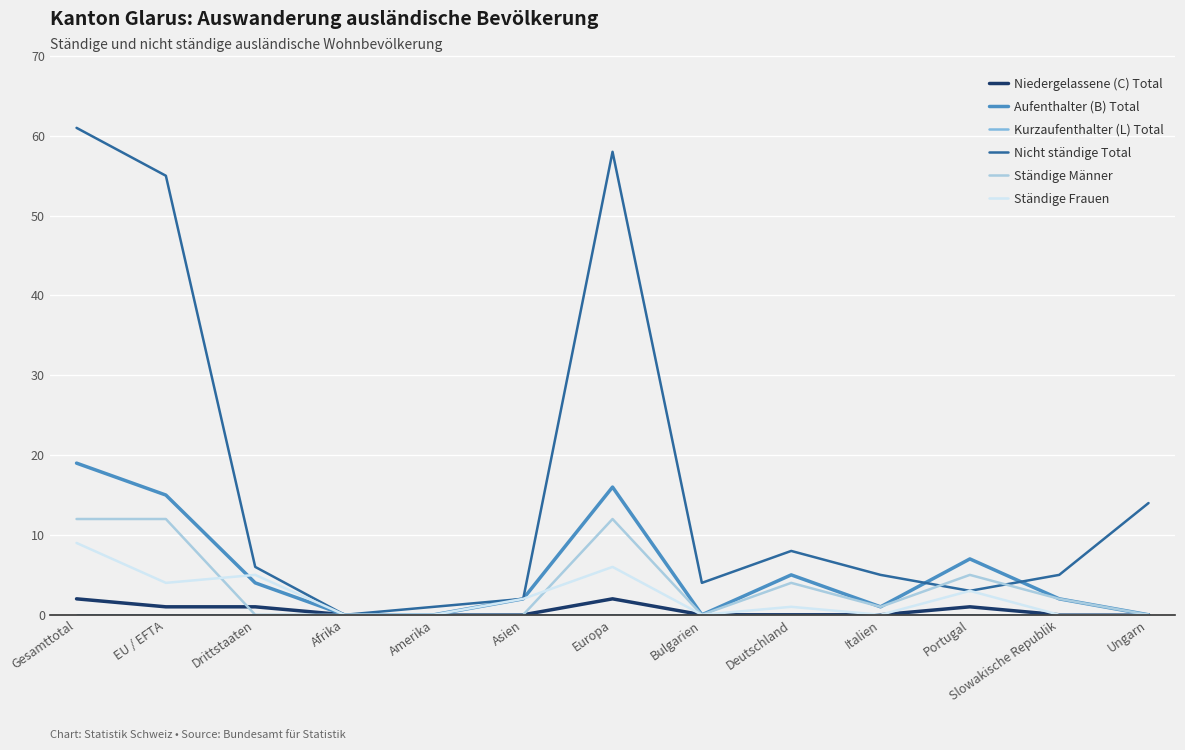

The Ständige Männer series shows 0 at Amerika. True or false?

True